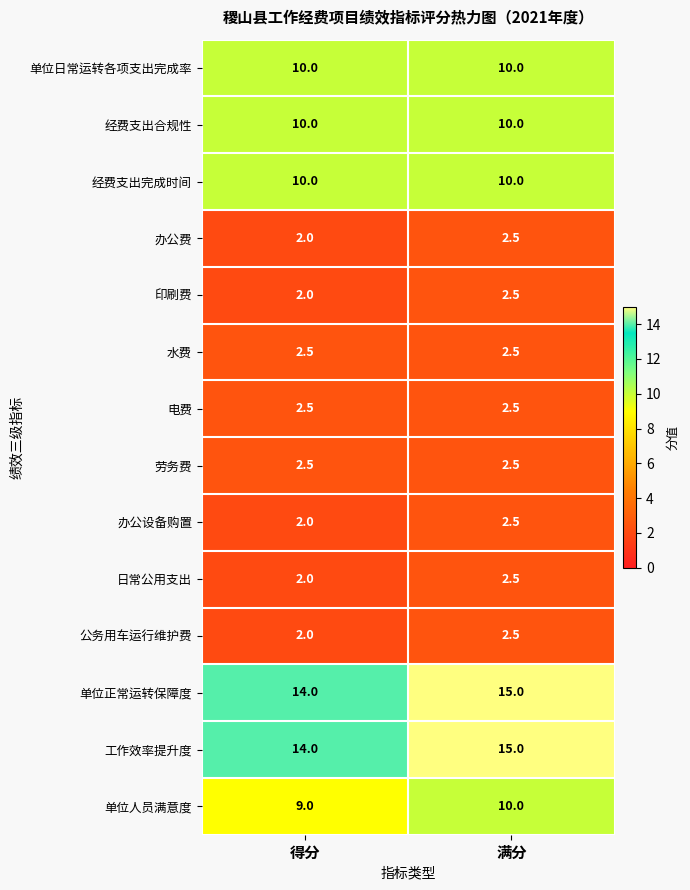

Which label corresponds to the smallest value in the chart?

得分